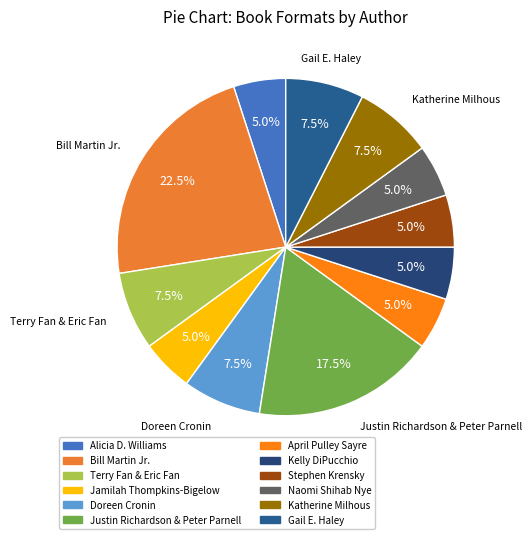

Do Gail E. Haley and Justin Richardson & Peter Parnell together represent more than half of the pie?

No